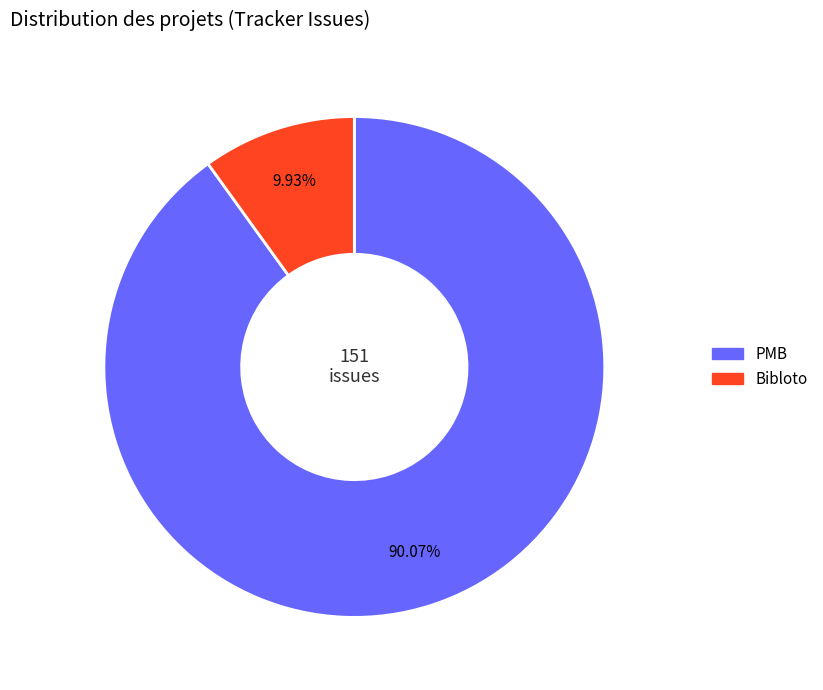

Between PMB and Bibloto, which is larger?

PMB